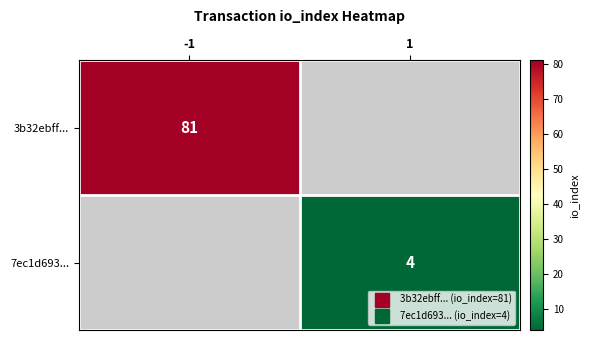

Read the 3b32ebff... value at -1.

81.0